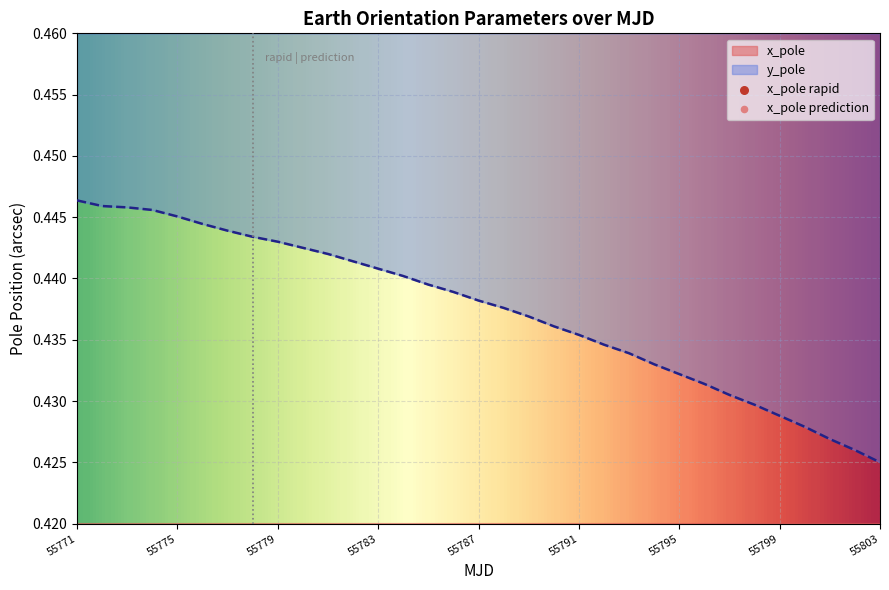

Which series has the largest total across all categories?

y_pole